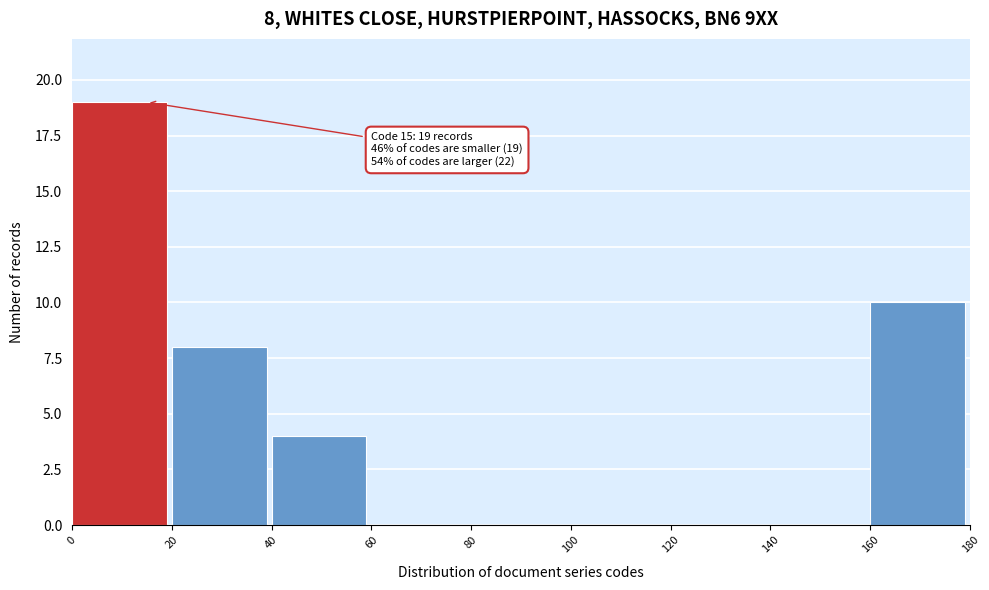

Over which range of the x-axis is the bar tallest?

0 to 20